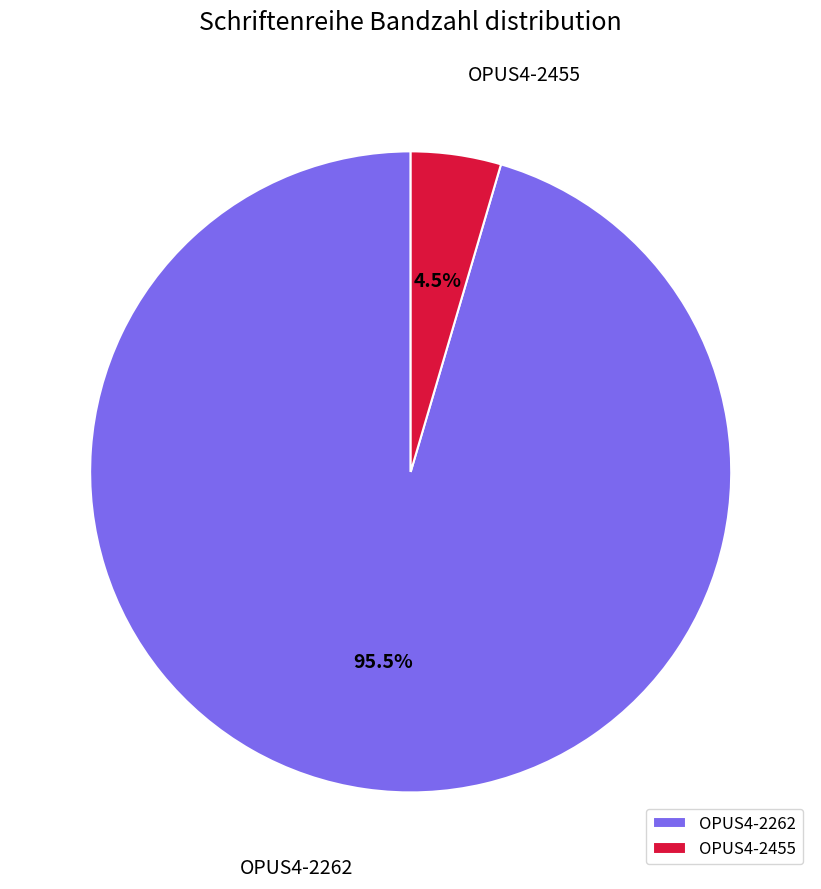

Which slice represents more than half of the pie?

OPUS4-2262